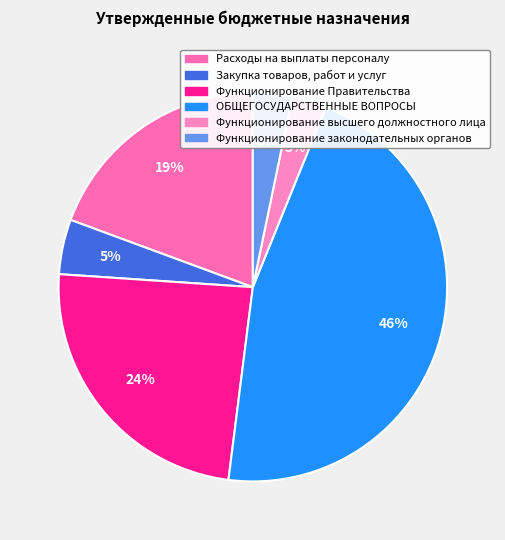

What is the smallest slice in the pie chart?

Функционирование высшего должностного лица